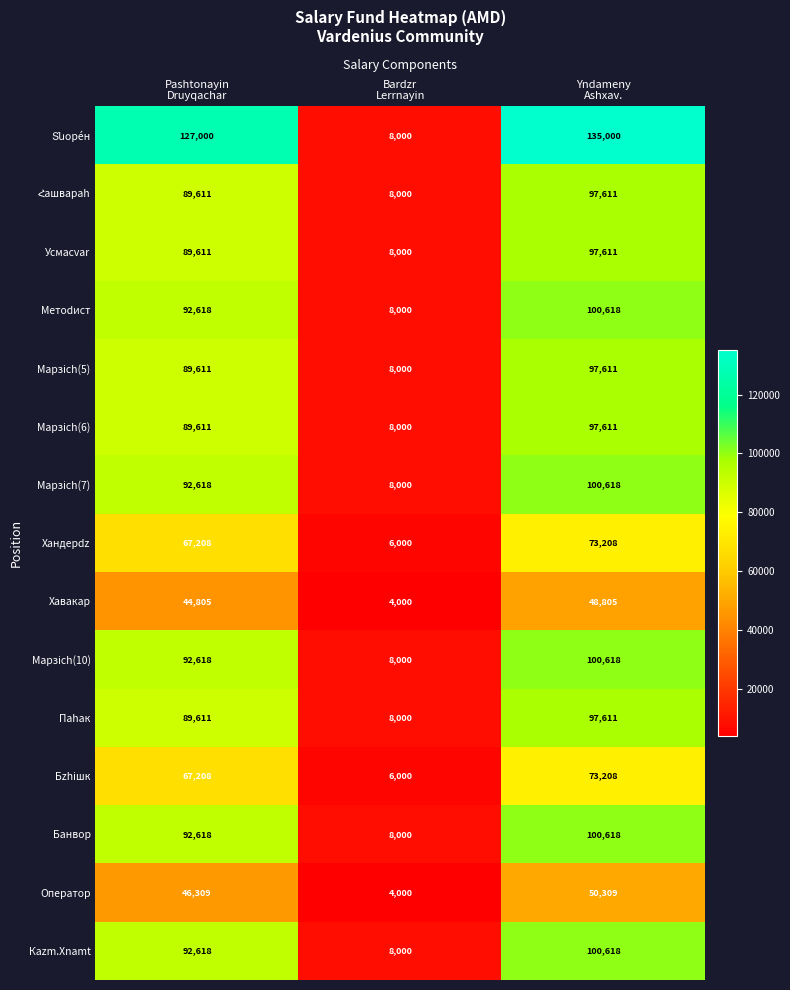

What is the spread (max minus min) of values at Pashtonayin
Druyqachar?

82195